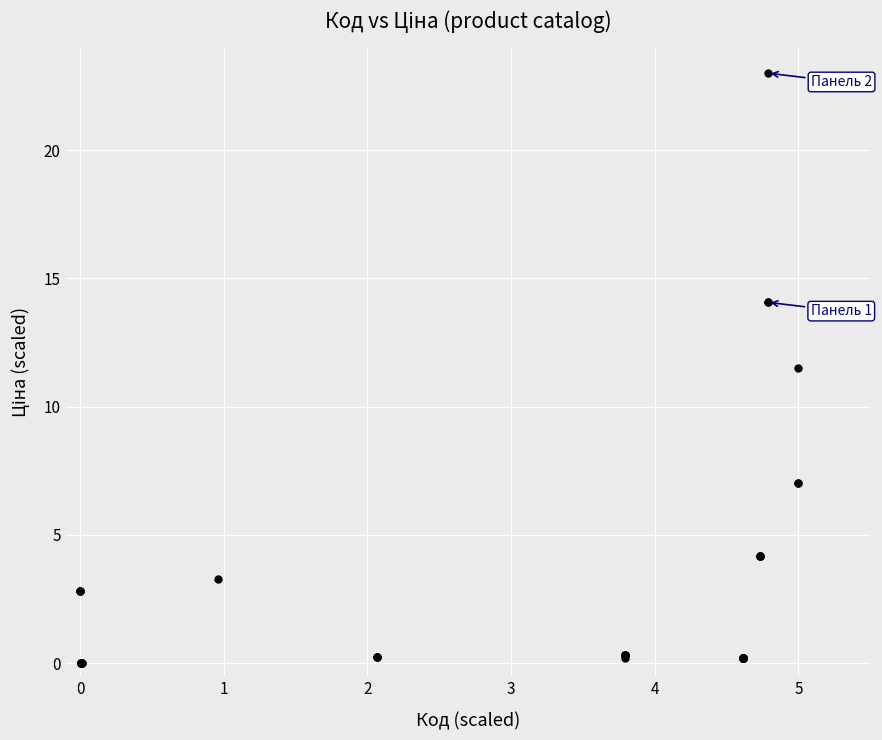

What Y value in the scatter plot is closest to 11?

11.5